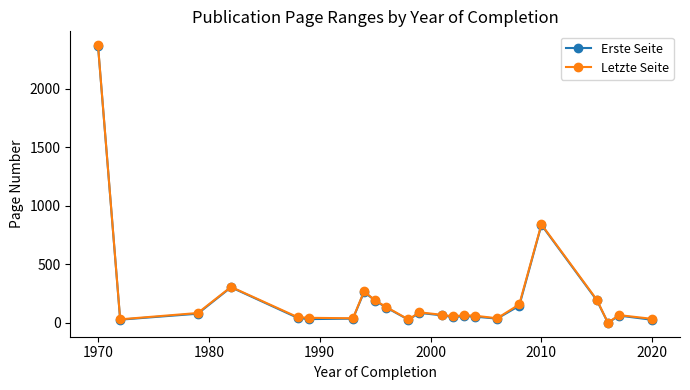

How many data points in Letzte Seite are less than 67?

11